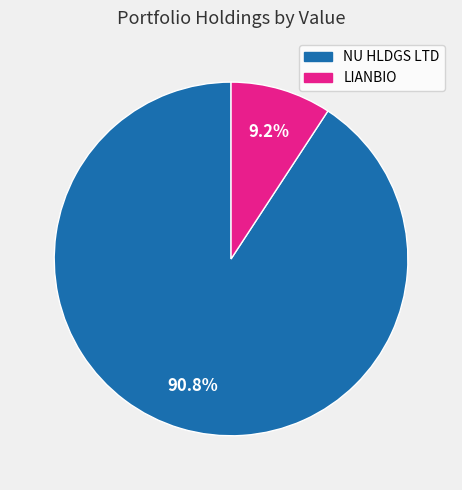

Is the sum of LIANBIO and NU HLDGS LTD greater than half?

Yes